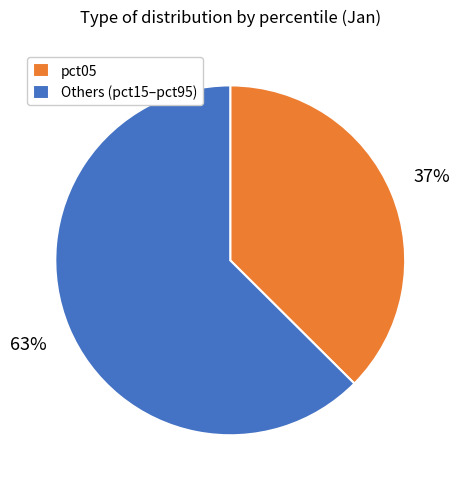

How many slices are in this pie chart?

2